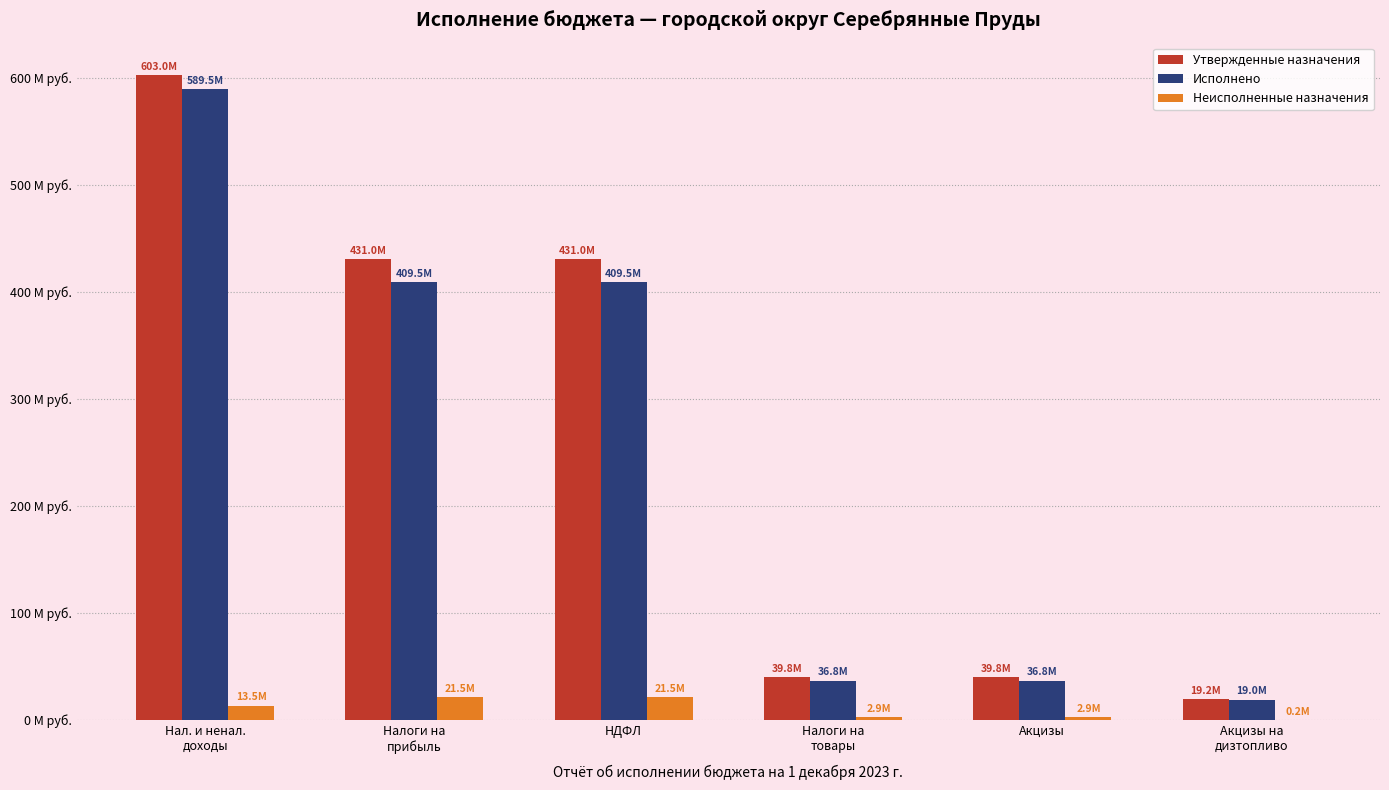

What are all the series names shown in the legend?

Утвержденные назначения, Исполнено, Неисполненные назначения